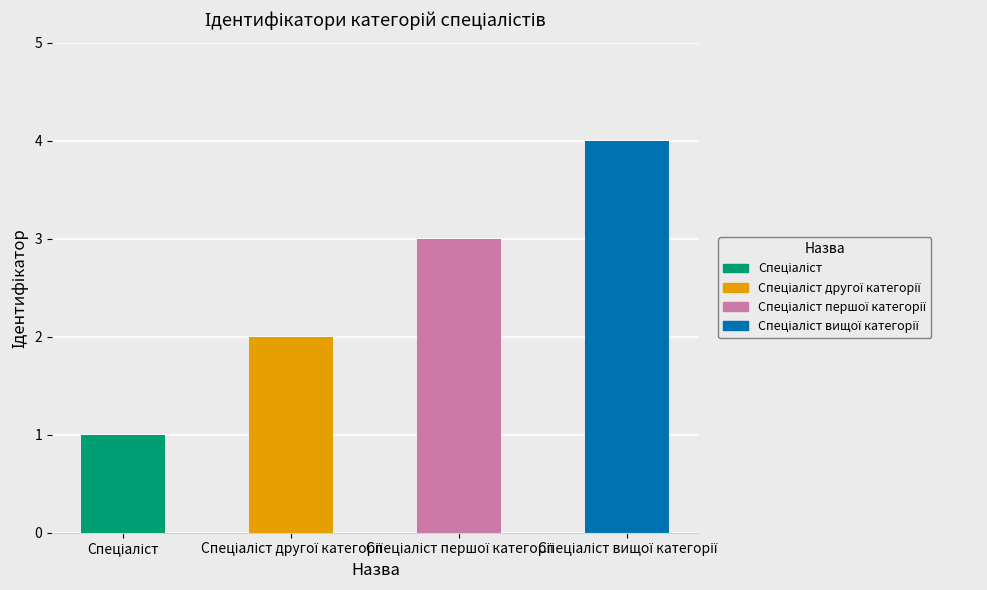

How many values are between 2 and 4?

3